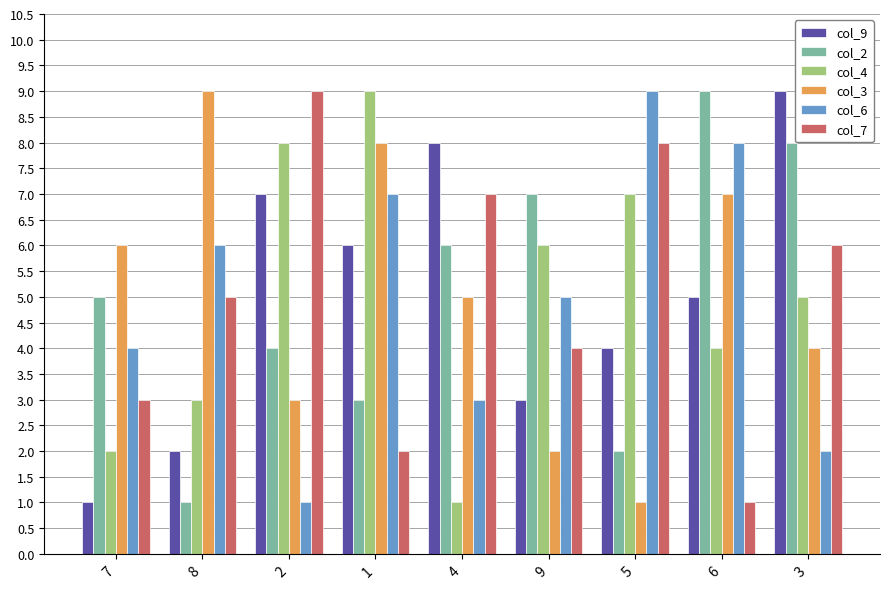

Reading left to right, transcribe all the data shown in this chart.

col_9: 7=1	8=2	2=7	1=6	4=8	9=3	5=4	6=5	3=9
col_2: 7=5	8=1	2=4	1=3	4=6	9=7	5=2	6=9	3=8
col_4: 7=2	8=3	2=8	1=9	4=1	9=6	5=7	6=4	3=5
col_3: 7=6	8=9	2=3	1=8	4=5	9=2	5=1	6=7	3=4
col_6: 7=4	8=6	2=1	1=7	4=3	9=5	5=9	6=8	3=2
col_7: 7=3	8=5	2=9	1=2	4=7	9=4	5=8	6=1	3=6